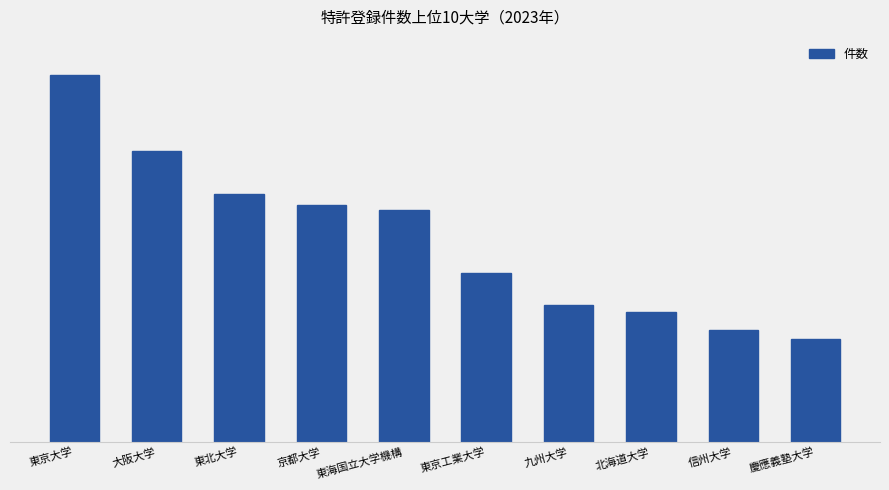

Which label corresponds to the smallest value in the chart?

慶應義塾大学